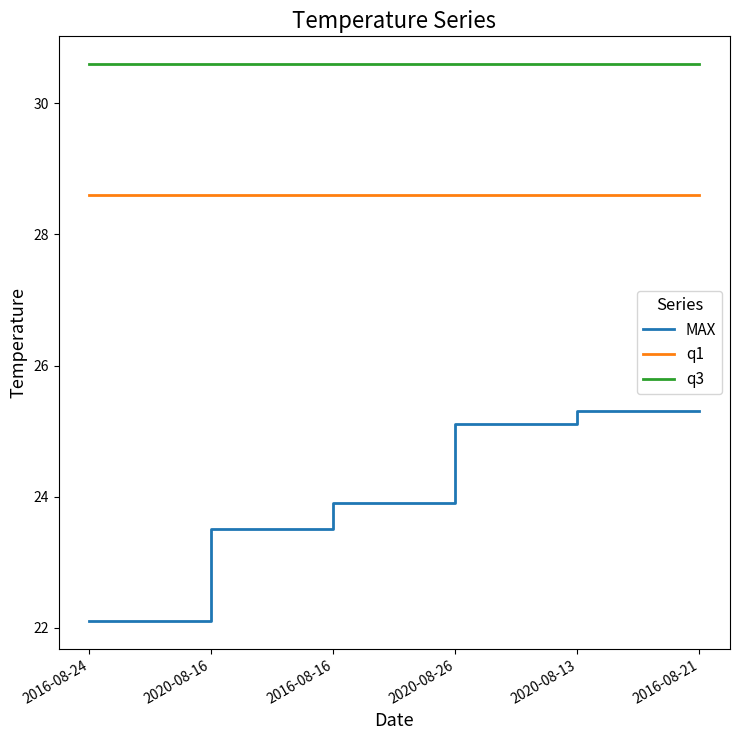

The q1 series shows 28.6 at 2020-08-26. True or false?

True